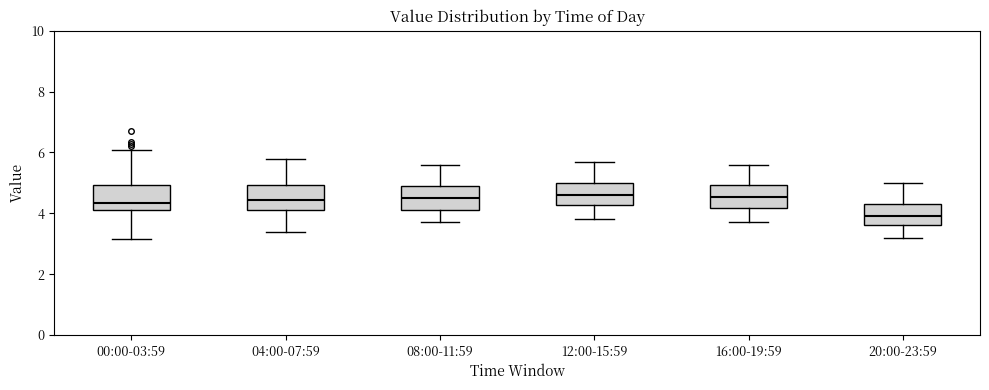

Reading left to right, read every box against the y-axis: the position of its median line, the range the box covers, and the ends of its whiskers. The values are not printed on the chart, so give them approximately, as read against the axis.

00:00-03:59: median 4.4, box 4.2 to 5.0, whiskers 3.2 to 6.0
04:00-07:59: median 4.4, box 4.2 to 5.0, whiskers 3.4 to 5.8
08:00-11:59: median 4.6, box 4.2 to 5.0, whiskers 3.8 to 5.6
12:00-15:59: median 4.6, box 4.2 to 5.0, whiskers 3.8 to 5.8
16:00-19:59: median 4.6, box 4.2 to 5.0, whiskers 3.8 to 5.6
20:00-23:59: median 4.0, box 3.6 to 4.4, whiskers 3.2 to 5.0